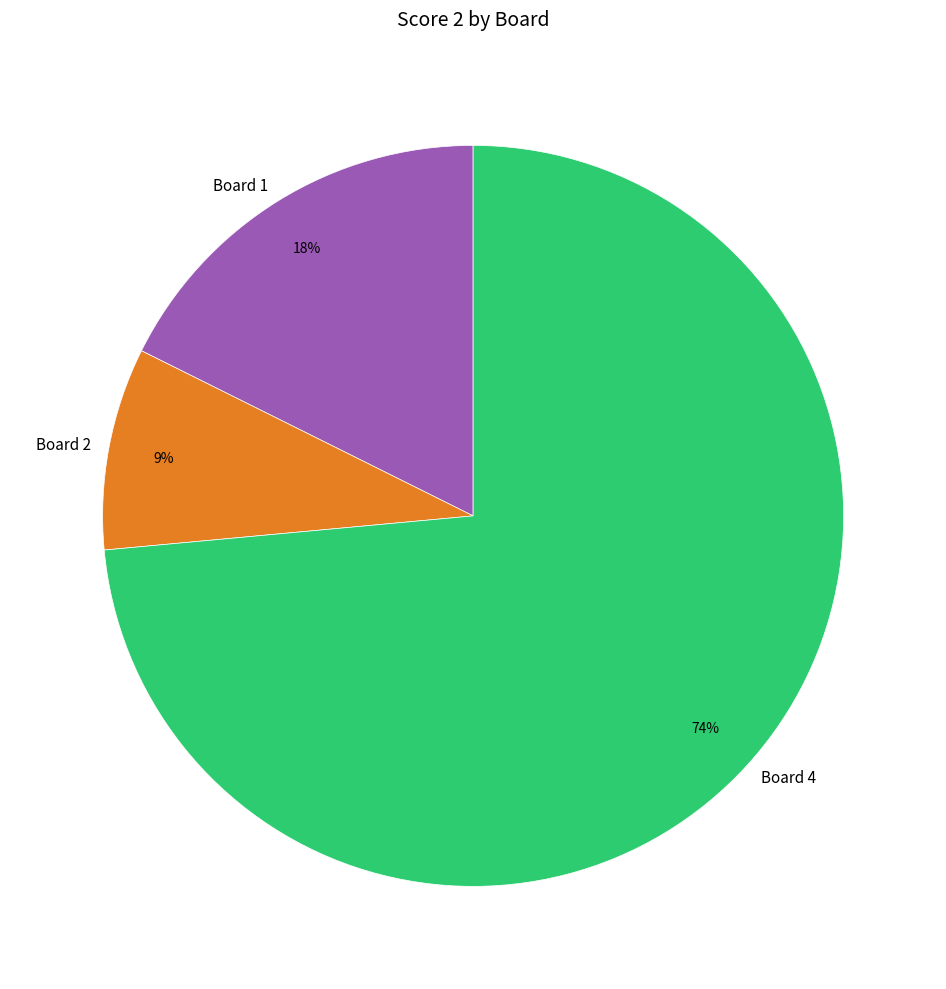

What is the majority slice?

Board 4